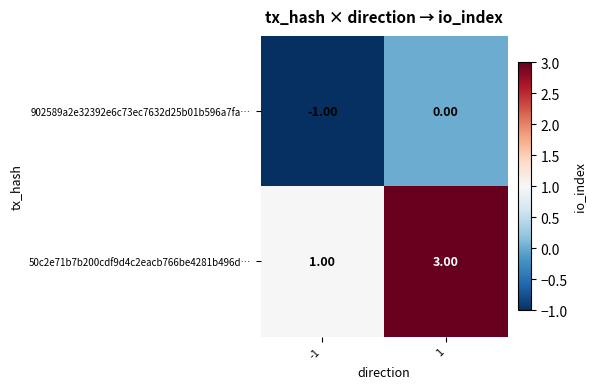

Which series has the widest spread of values?

50c2e71b7b200cdf9d4c2eacb766be4281b496d…